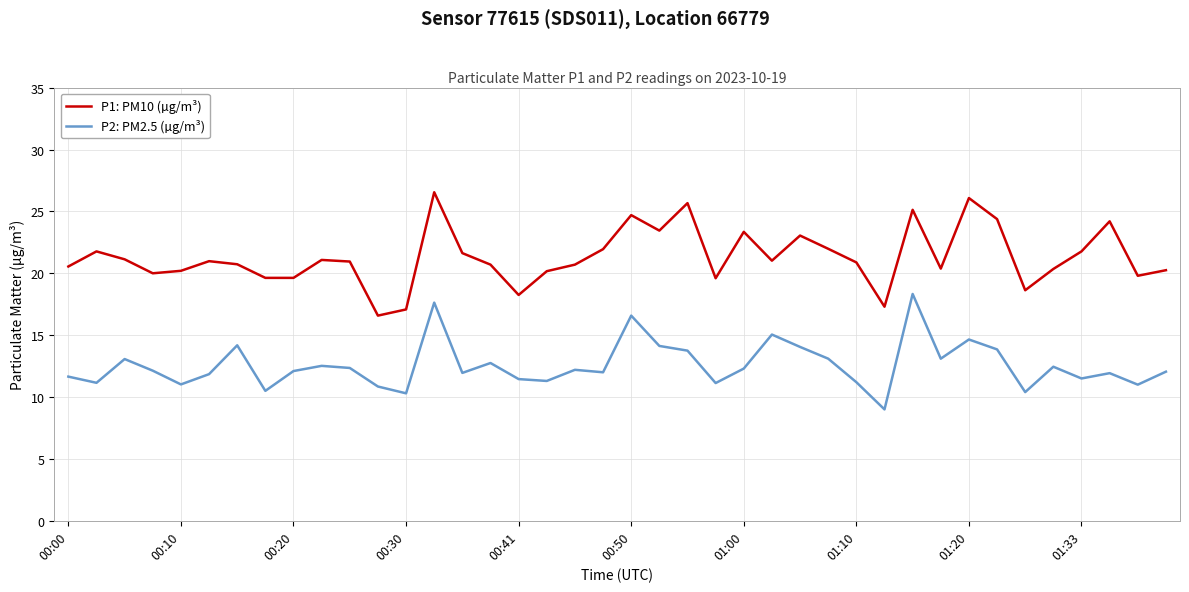

What is the greatest value displayed?

26.6